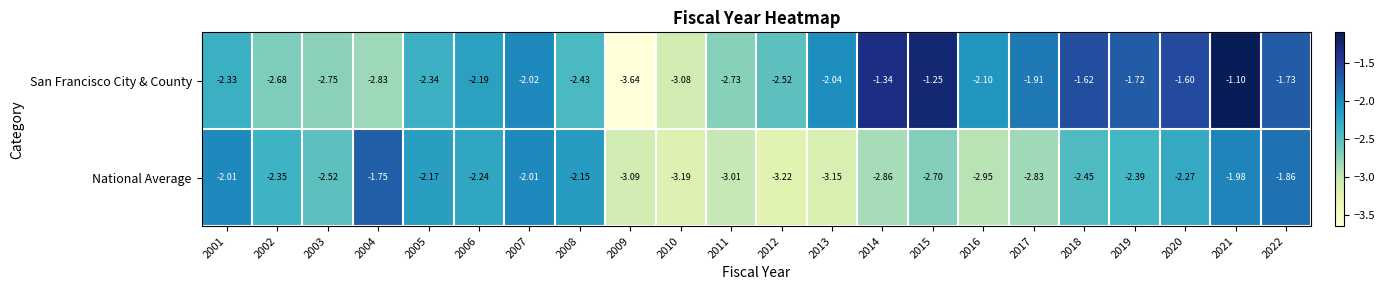

At which category is the sum across all series the highest?

2021